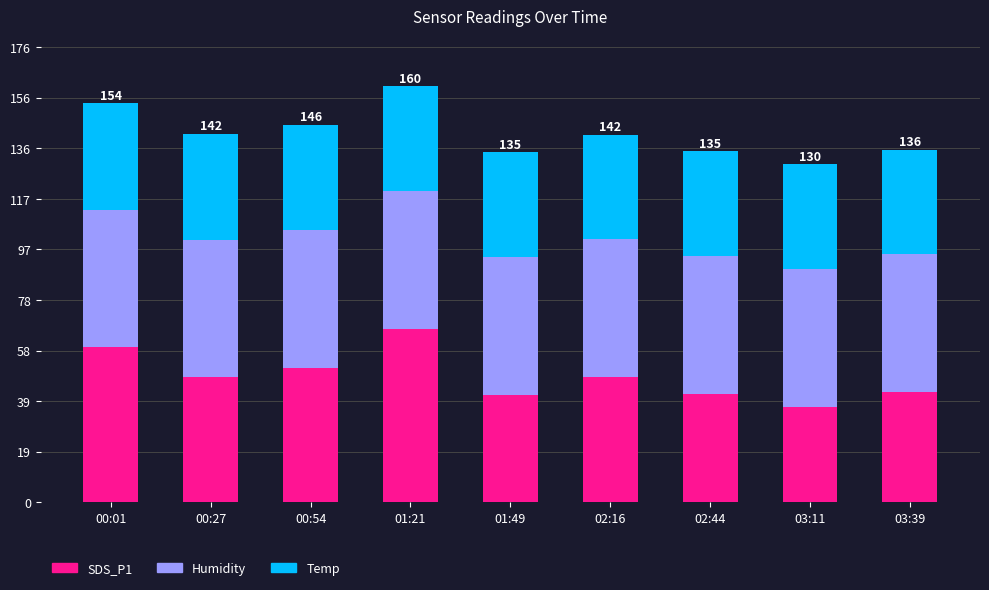

Count the number of data series in this chart.

3